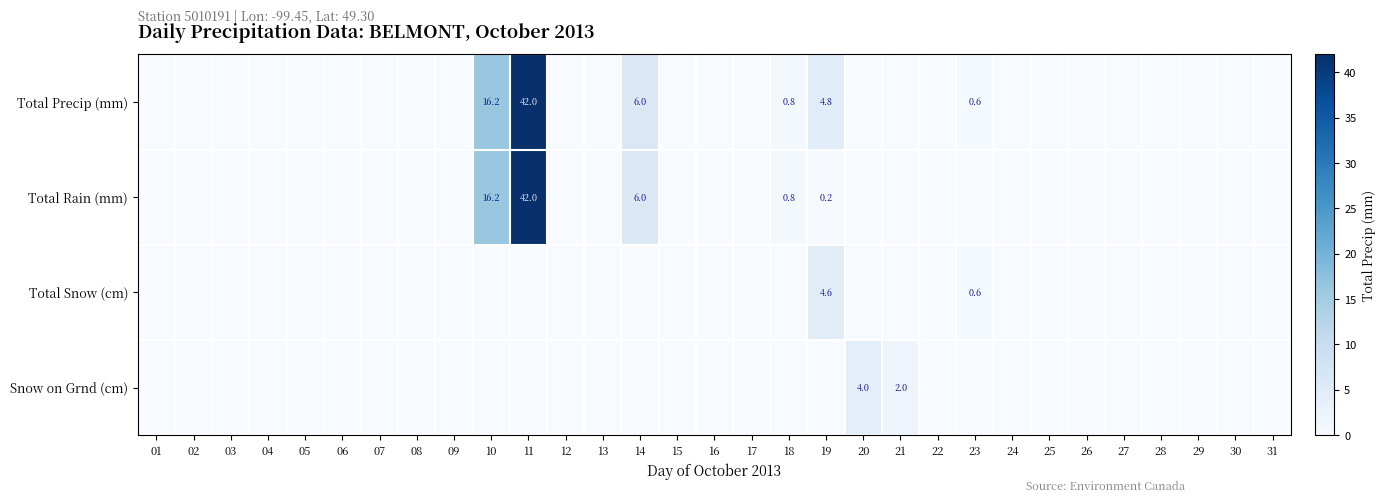

True or false: Total Rain (mm) has a value of 0.2 at 19.

True